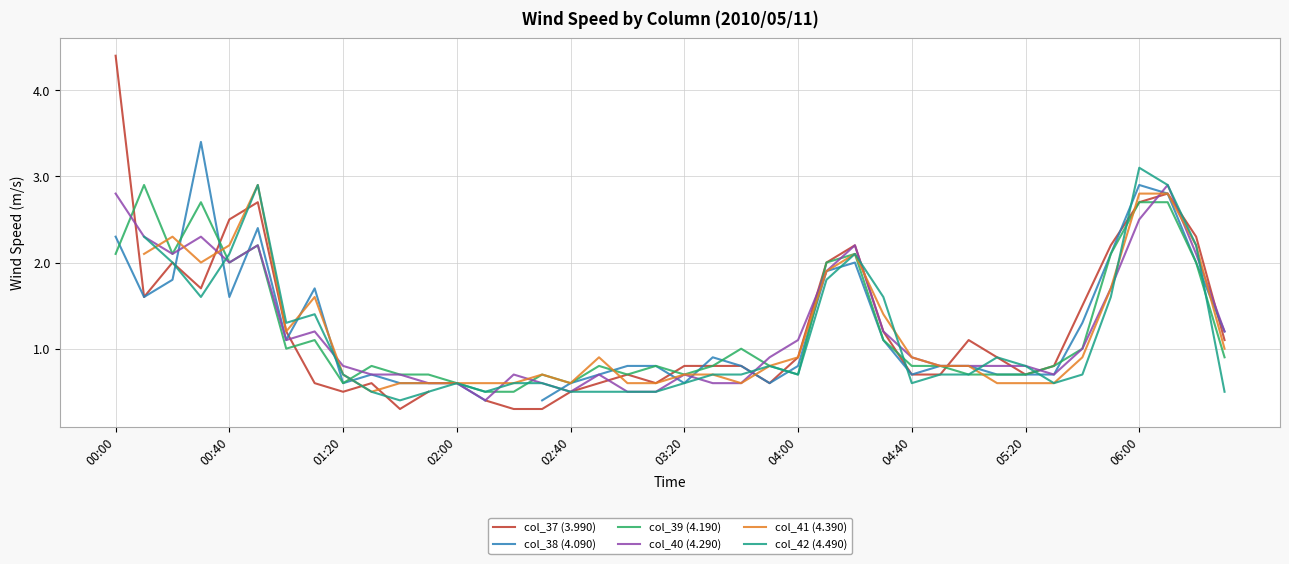

Rank the series at 38 from lowest to highest value.

col_38 (4.090), col_39 (4.190), col_40 (4.290), col_41 (4.390), col_42 (4.490), col_37 (3.990)